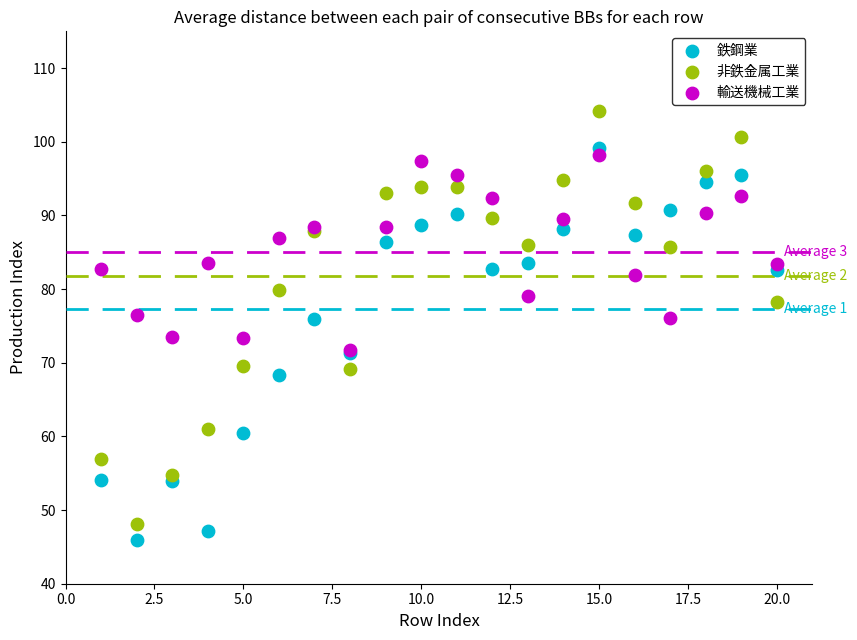

What are all the series names shown in the legend?

鉄鋼業, 非鉄金属工業, 輸送機械工業